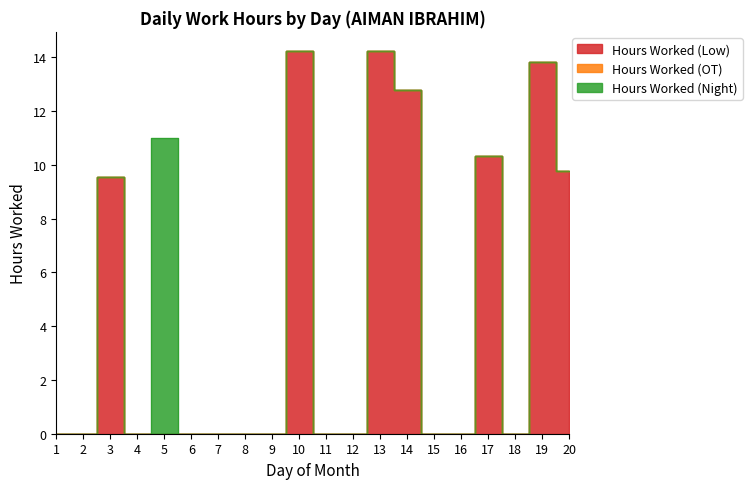

How many values in the Hours Worked (Low) series exceed 0?

7